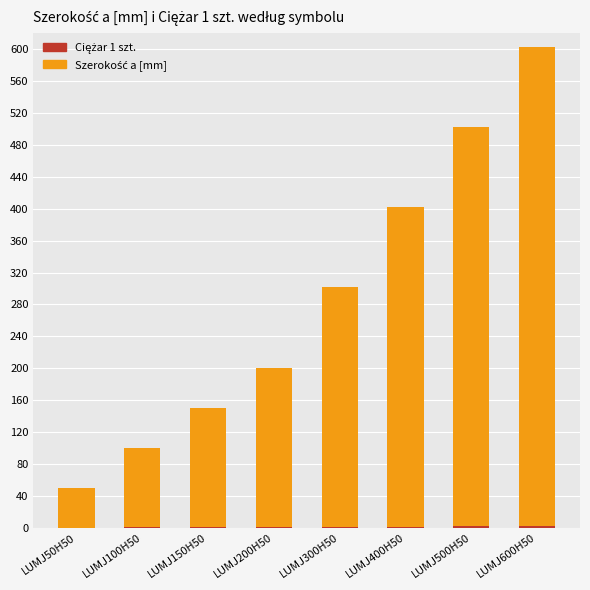

At which category is the sum across all series the highest?

LUMJ600H50